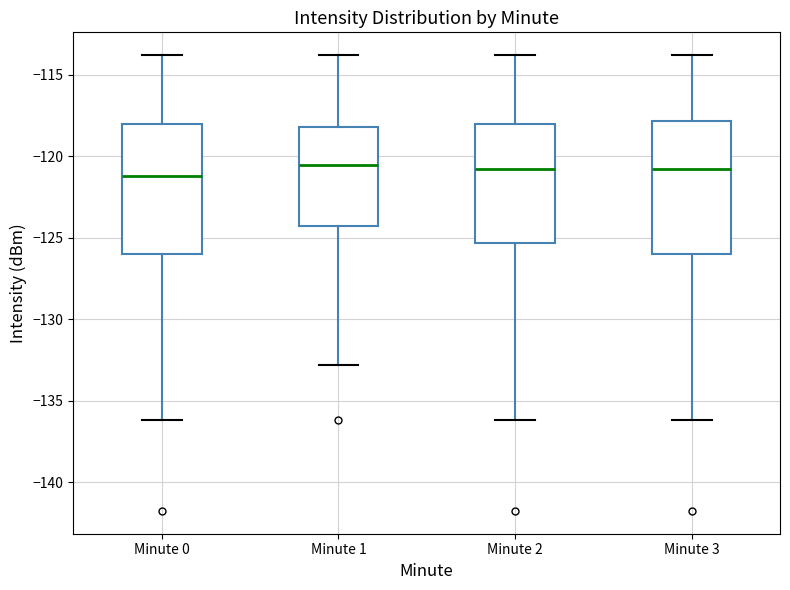

Reading left to right, read every box against the y-axis: the position of its median line, the range the box covers, and the ends of its whiskers. The values are not printed on the chart, so give them approximately, as read against the axis.

Minute 0: median -121.0, box -126.0 to -118.0, whiskers -136.0 to -114.0
Minute 1: median -120.5, box -124.5 to -118.0, whiskers -133.0 to -114.0
Minute 2: median -121.0, box -125.5 to -118.0, whiskers -136.0 to -114.0
Minute 3: median -121.0, box -126.0 to -118.0, whiskers -136.0 to -114.0